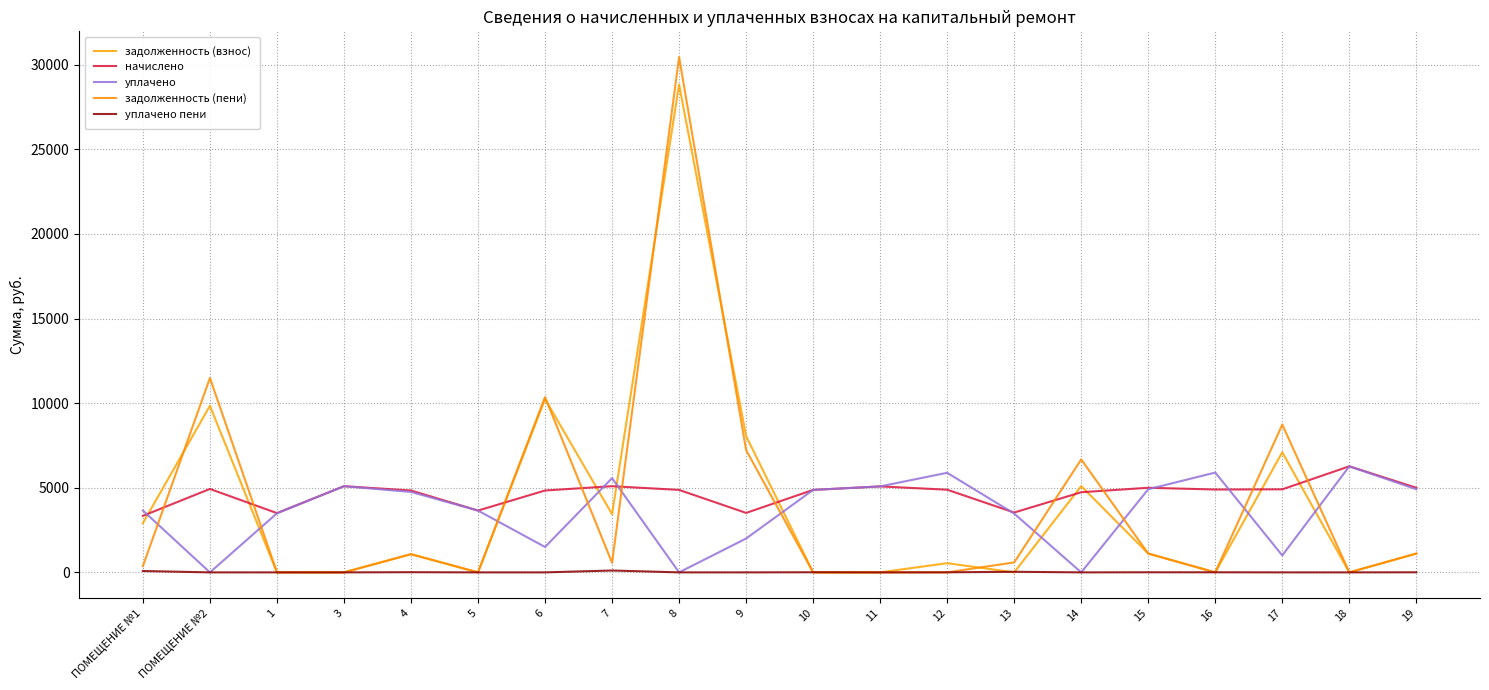

How many lines are shown in the chart?

5